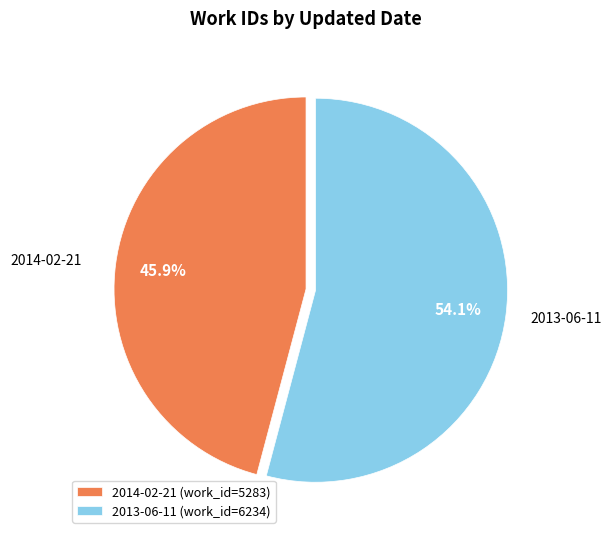

What is the smallest slice in the pie chart?

2014-02-21